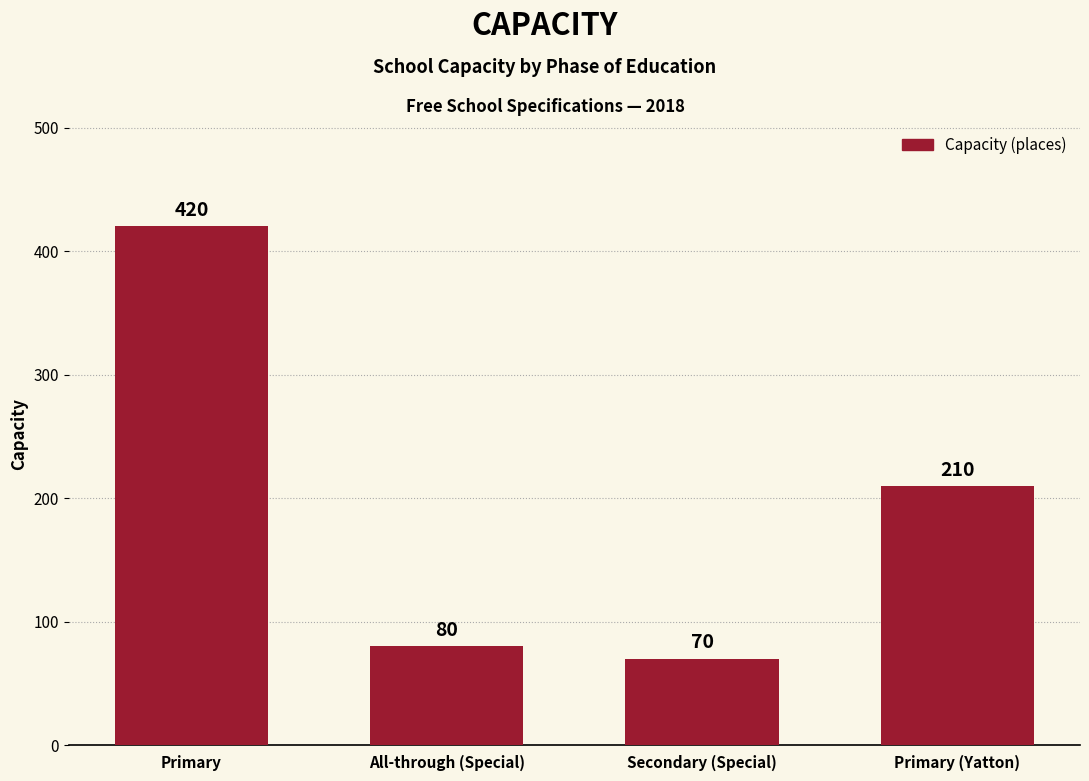

What is the change in value from Primary to Secondary (Special)?

-350